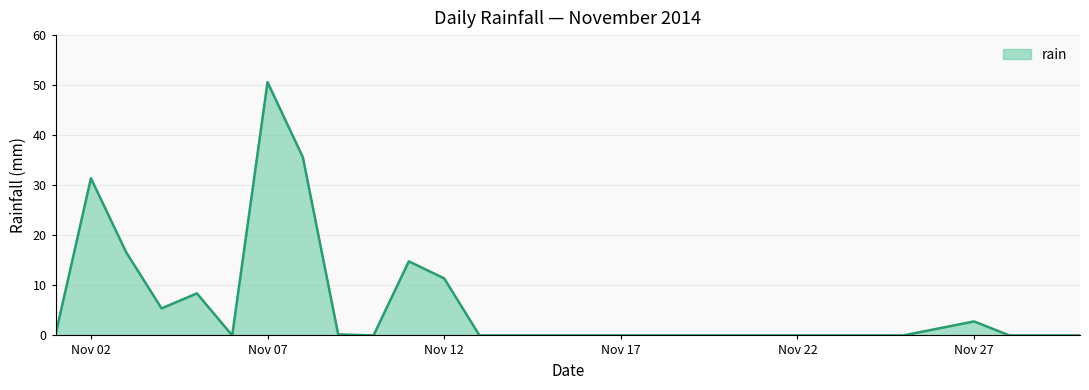

What is the greatest value displayed?

50.6